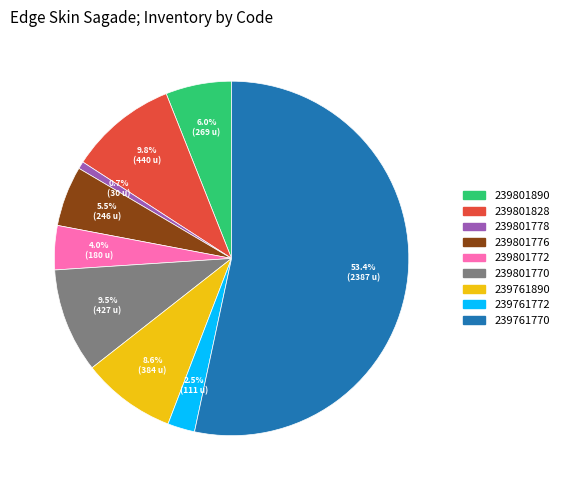

Which category has the biggest portion of the pie?

239761770